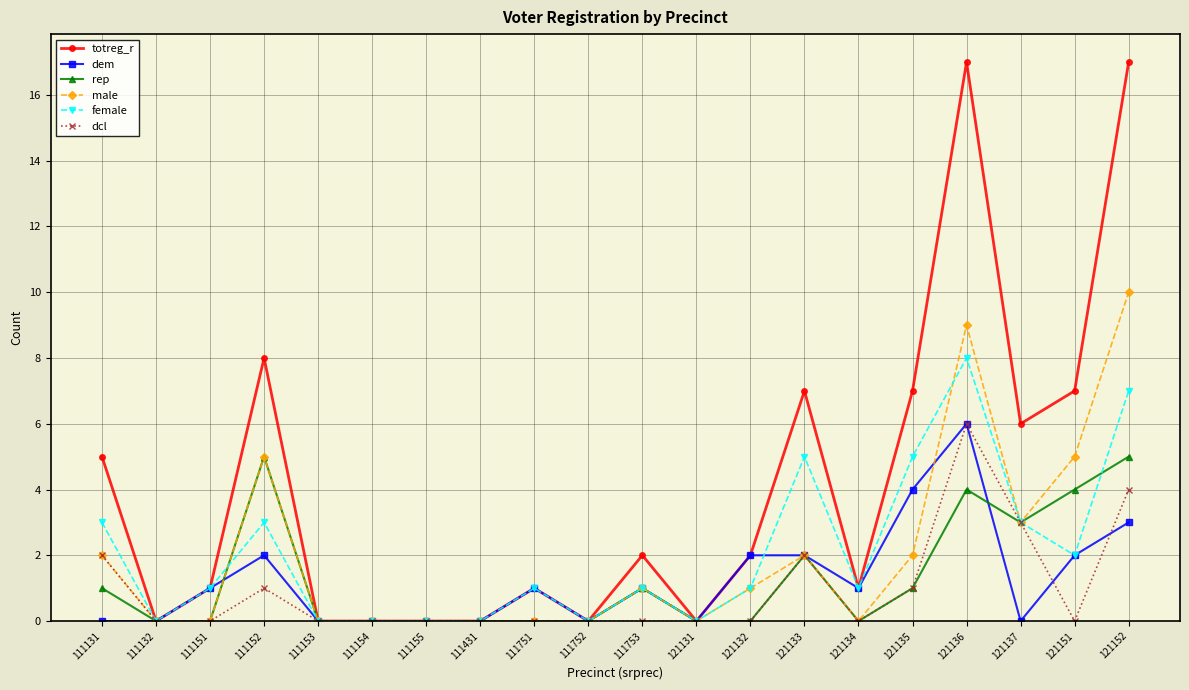

True or false: male has a value of 1 at 111753.

True